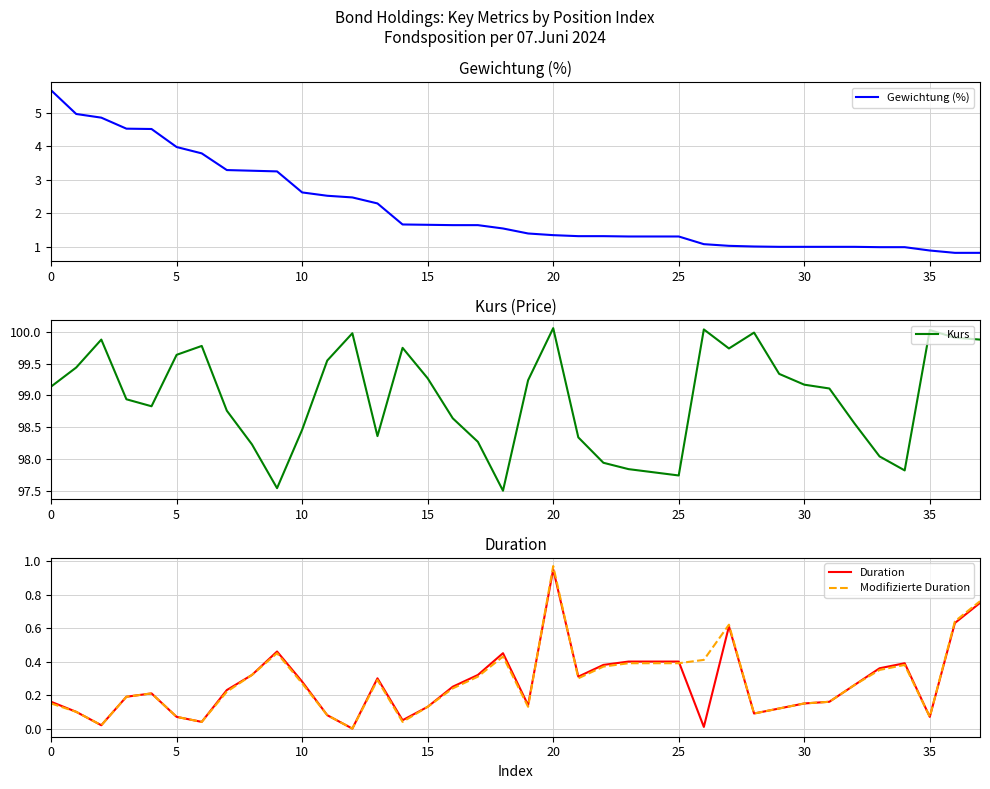

What is the difference between the maximum and minimum values in the Gewichtung (%) series?

4.9